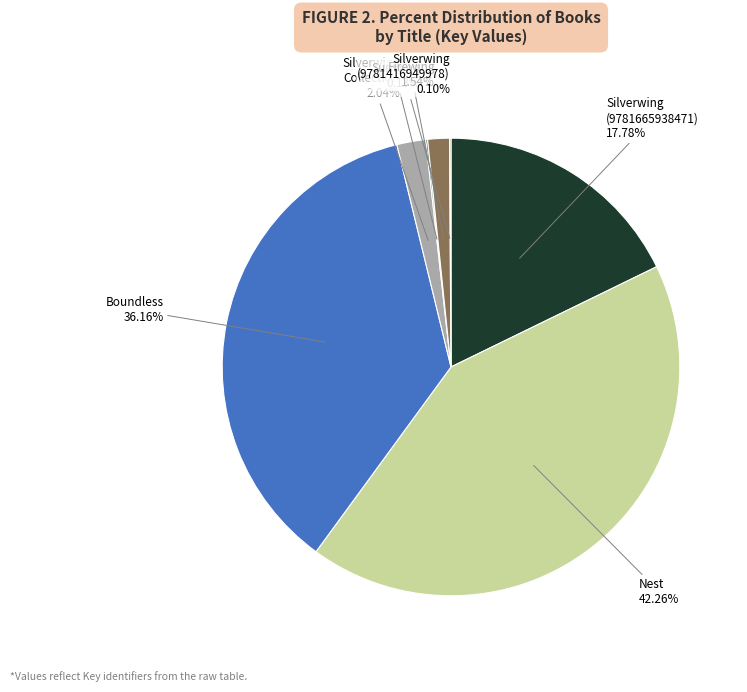

Is there any slice that represents more than half of the pie?

No